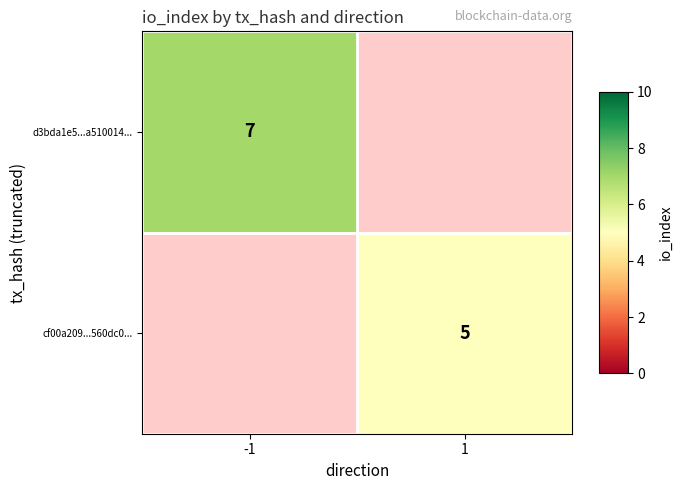

True or false: d3bda1e5...a510014... has a value of 11 at -1.

False